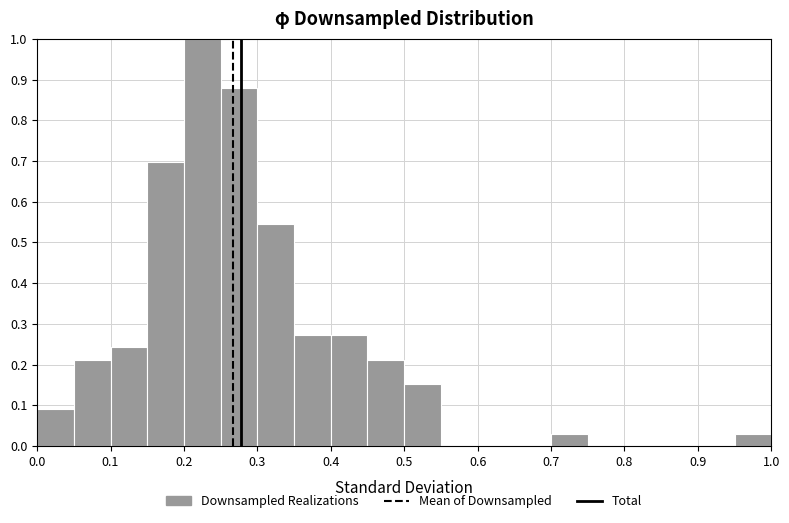

Reading left to right, transcribe this chart: for each bar, give the range it covers on the x-axis and its height. The values are not printed on the chart, so give them approximately, as read against the axis.

0.00 to 0.05: 0.09
0.05 to 0.10: 0.21
0.10 to 0.15: 0.24
0.15 to 0.20: 0.70
0.20 to 0.25: 1.00
0.25 to 0.30: 0.88
0.30 to 0.35: 0.55
0.35 to 0.40: 0.27
0.40 to 0.45: 0.27
0.45 to 0.50: 0.21
0.50 to 0.55: 0.15
0.55 to 0.60: 0
0.60 to 0.65: 0
0.65 to 0.70: 0
0.70 to 0.75: 0.03
0.75 to 0.80: 0
0.80 to 0.85: 0
0.85 to 0.90: 0
0.90 to 0.95: 0
0.95 to 1.00: 0.03